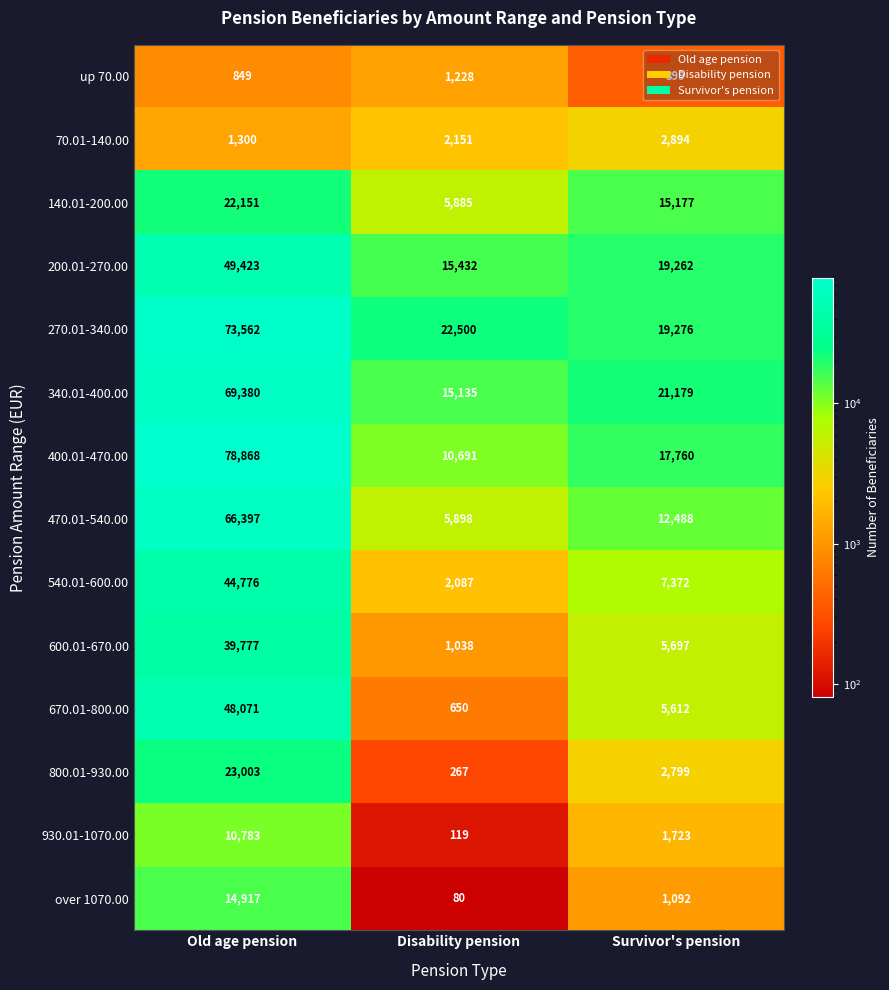

Which series has the widest spread of values?

400.01-470.00